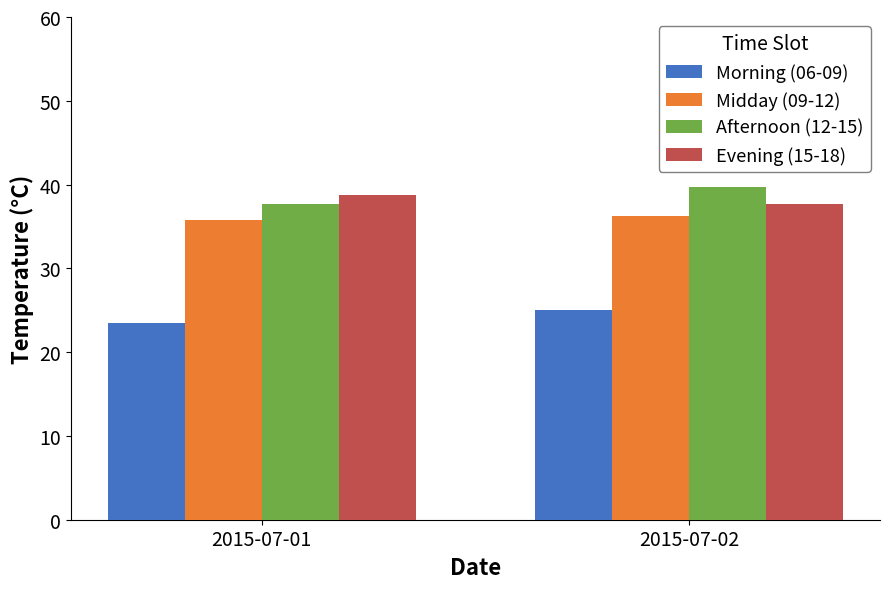

What is the value of the Midday (09-12) bar at the 2nd from the left?

36.3